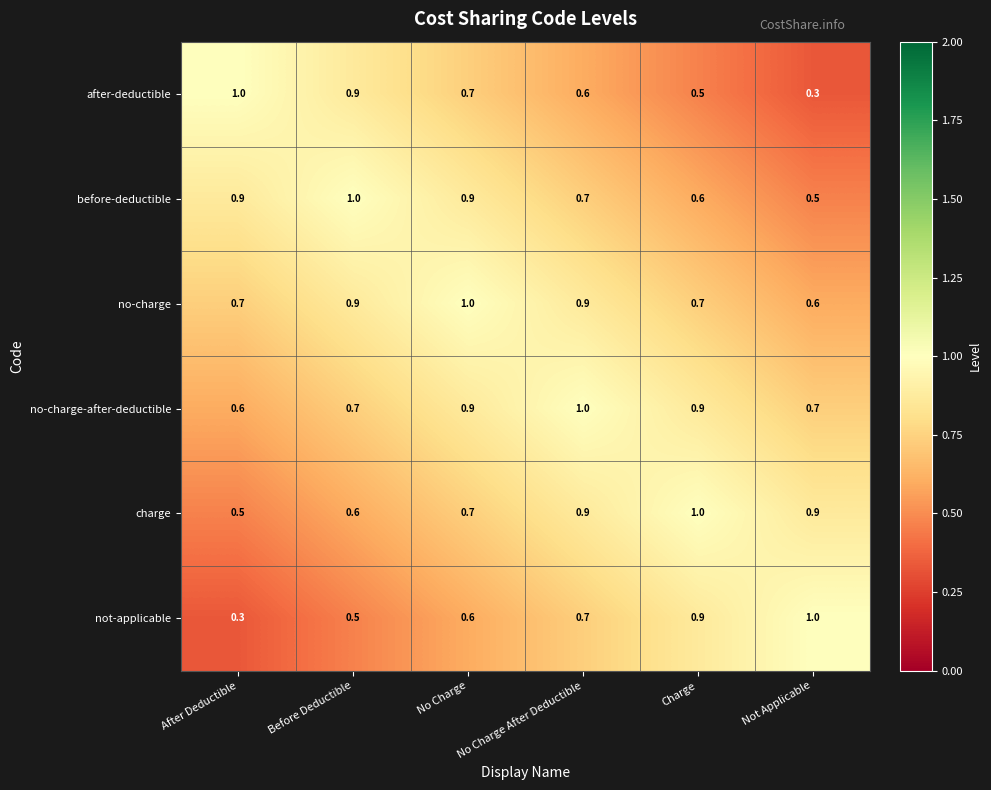

What is the spread (max minus min) of values at Not Applicable?

0.7